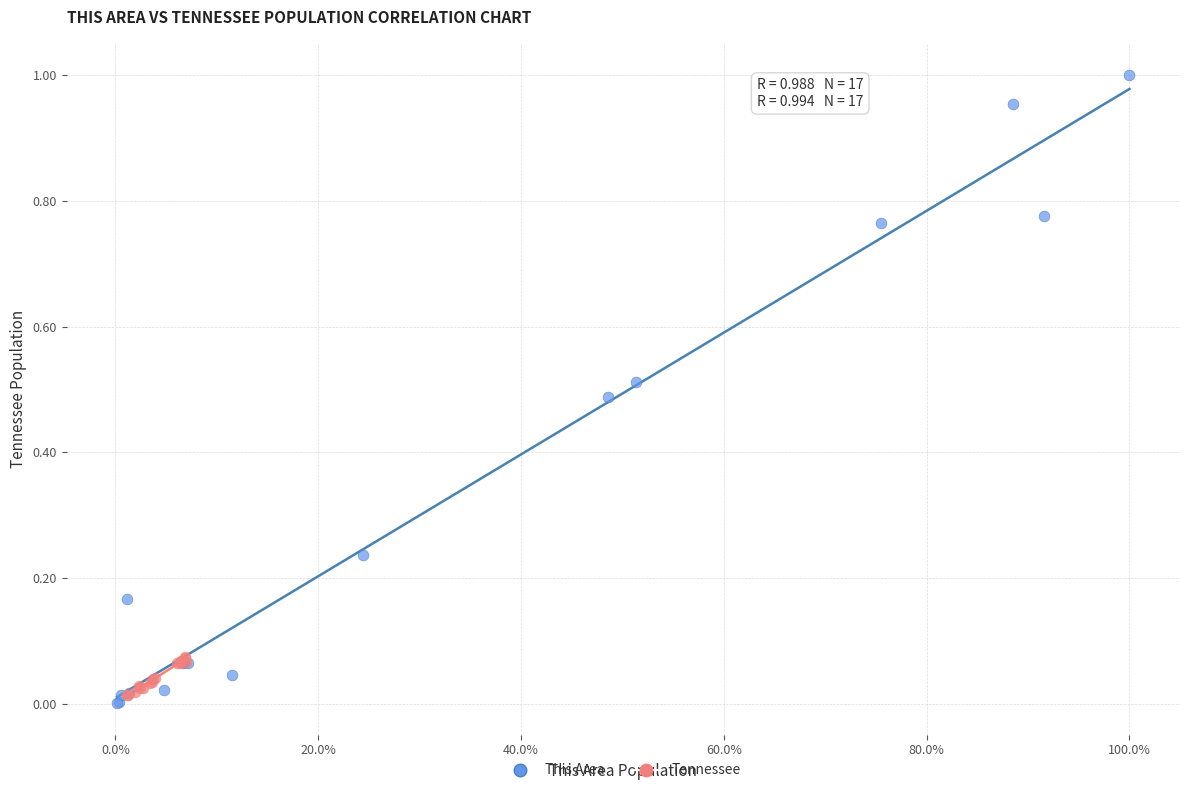

Which series has the widest spread of Y values?

This Area